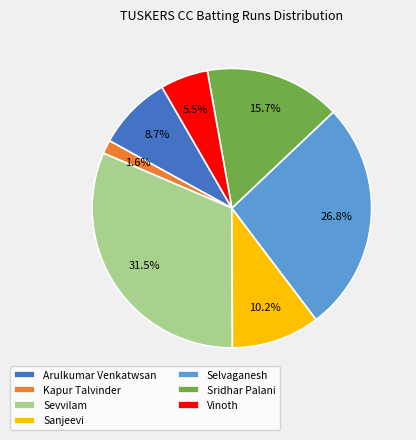

Rank the categories by value from highest to lowest.

Sevvilam, Selvaganesh, Sridhar Palani, Sanjeevi, Arulkumar Venkatwsan, Vinoth, Kapur Talvinder